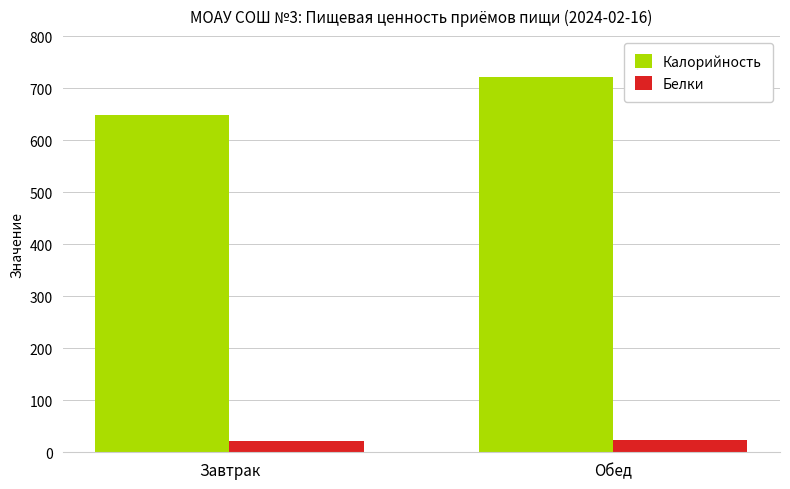

What is the smallest value displayed?

21.8